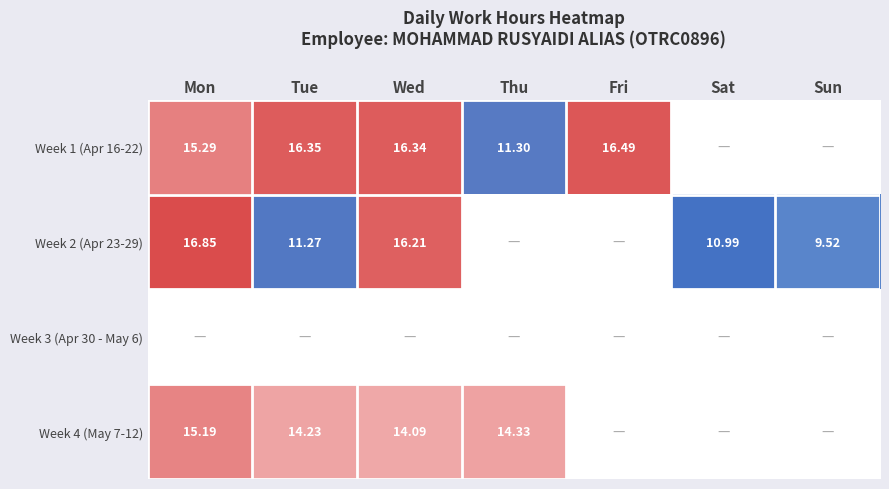

What value does the Week 1 (Apr 16-22) series have at Thu?

11.3